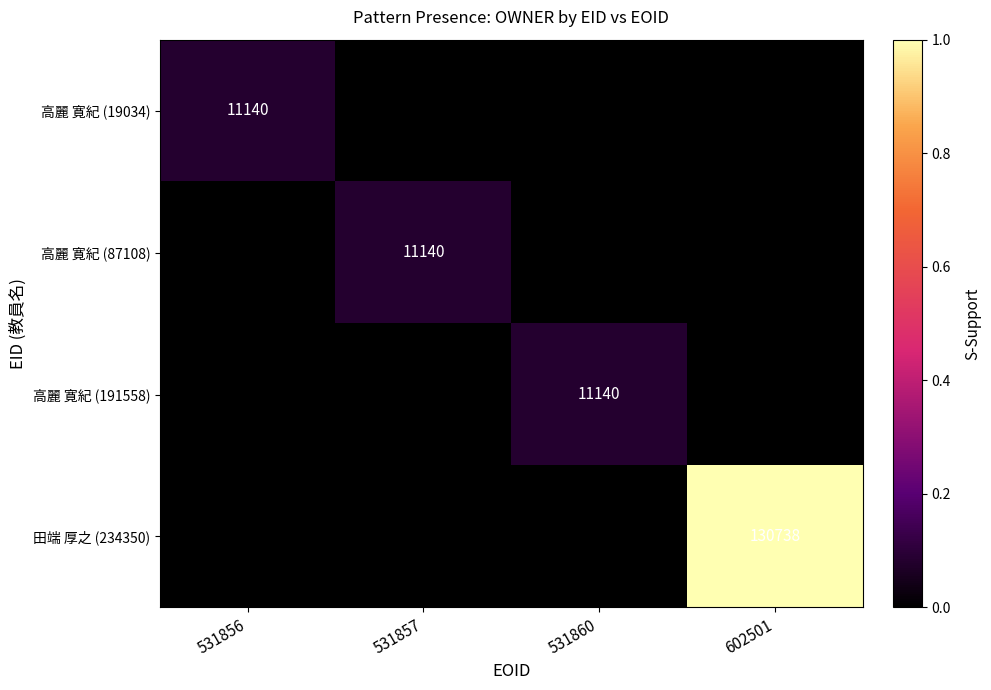

Is it true that 高麗 寛紀 (19034) equals 3993 at 531856?

False